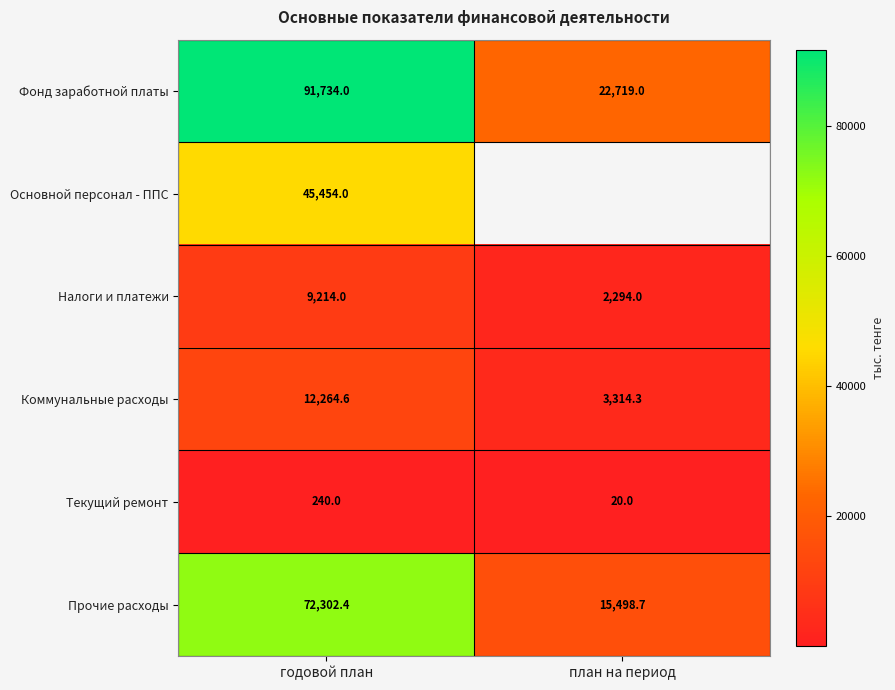

Rank the categories by Прочие расходы value from highest to lowest.

годовой план, план на период